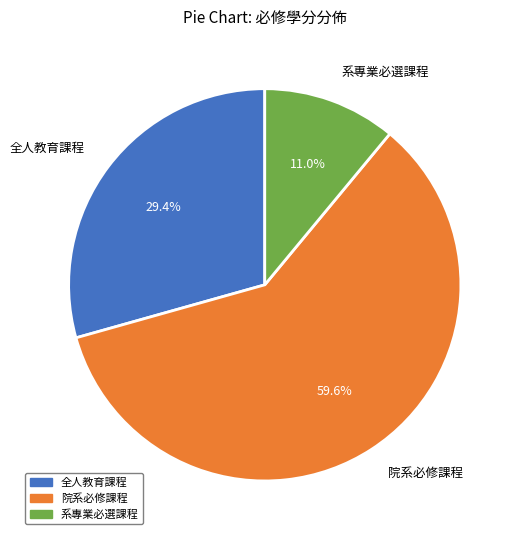

What percentage is the 院系必修課程 slice, to the nearest percent?

60%